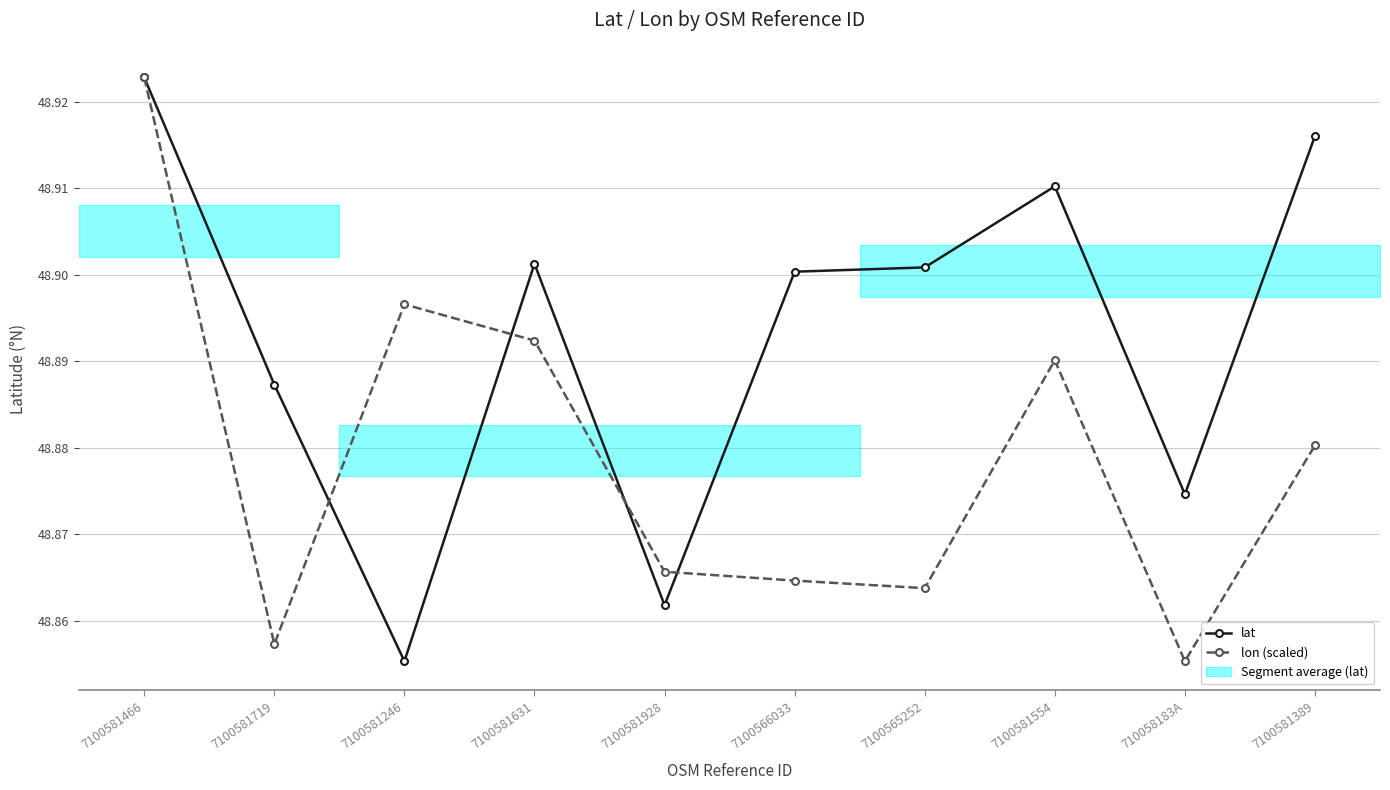

Which series has the widest spread of values?

lat